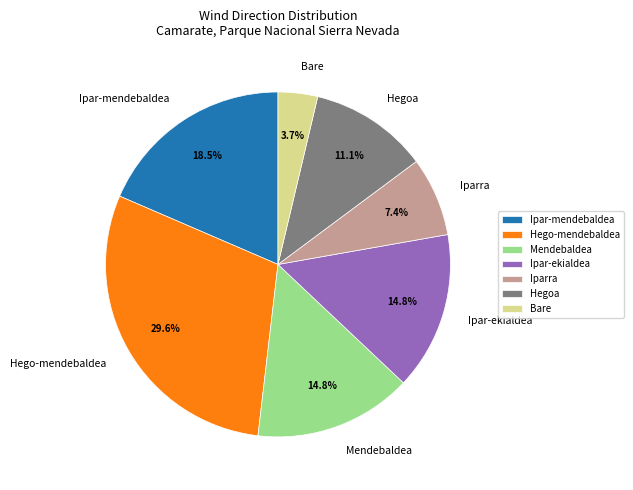

Is there a majority slice in this chart?

No